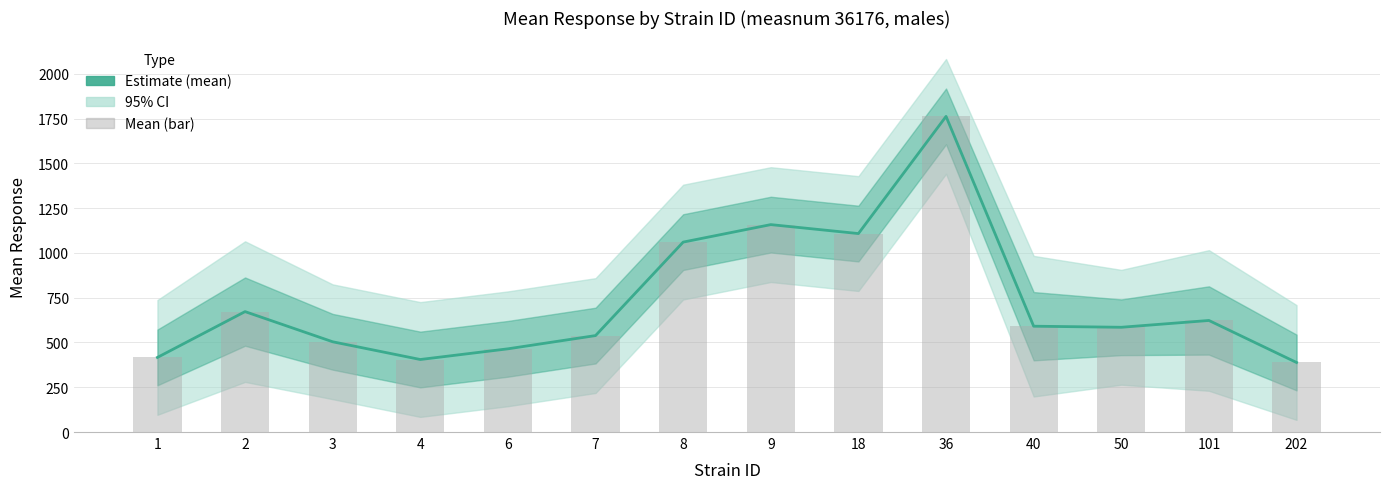

What is the difference between the second highest and second lowest values in the Estimate (mean) series?

753.3